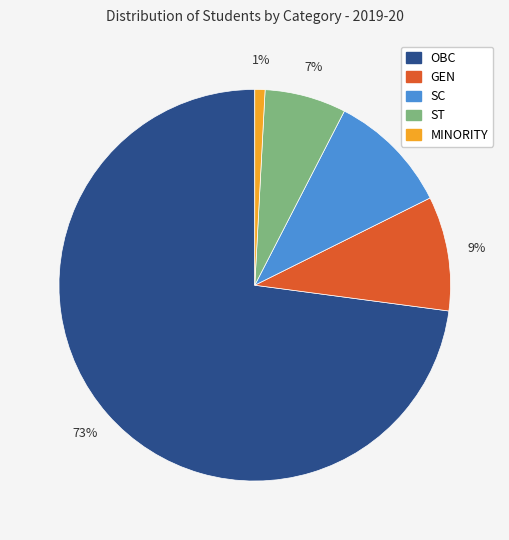

To the nearest percent, what is the difference between the largest and smallest slice percentages?

72%